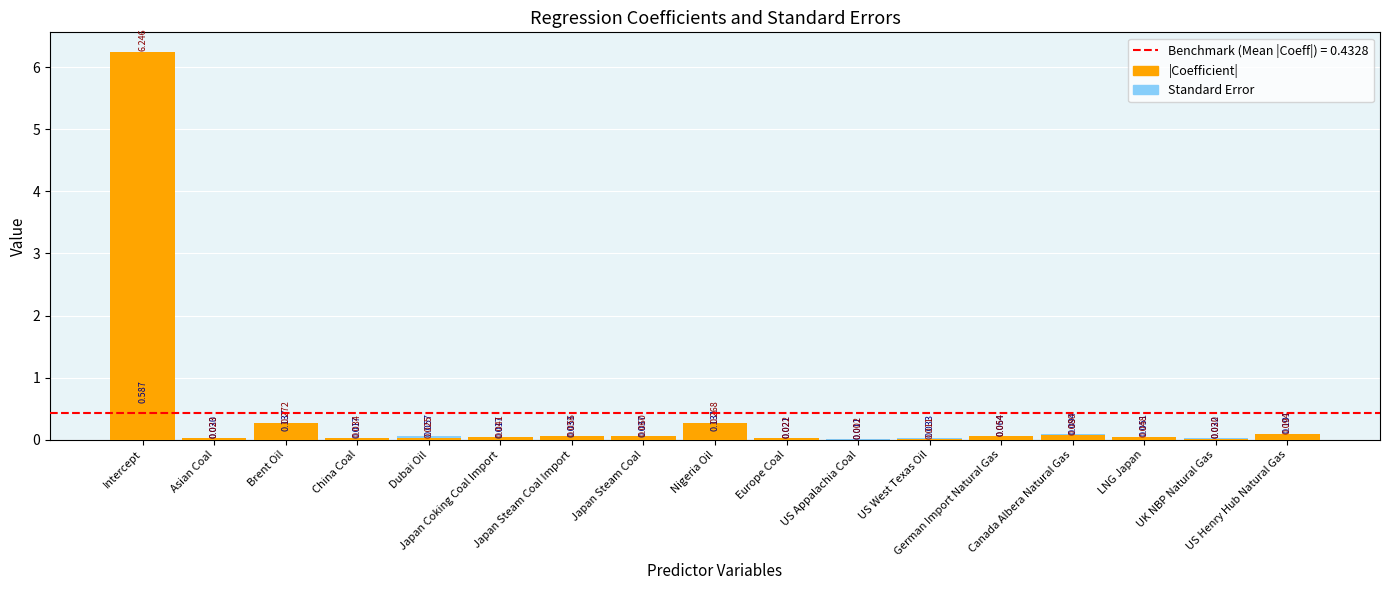

What is the sum of all |Coefficient| values?

7.4